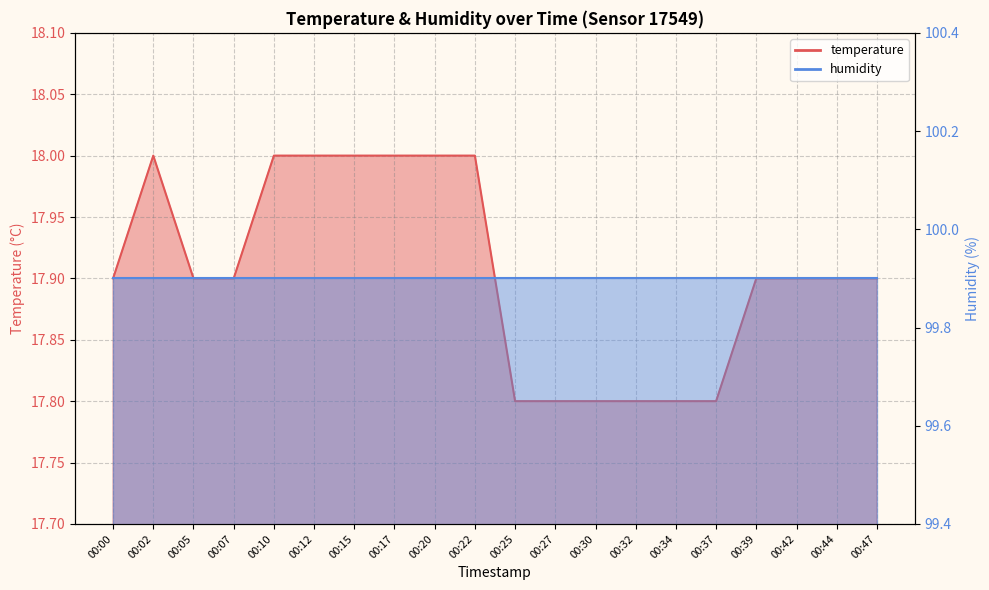

What is the smallest value displayed?

17.8